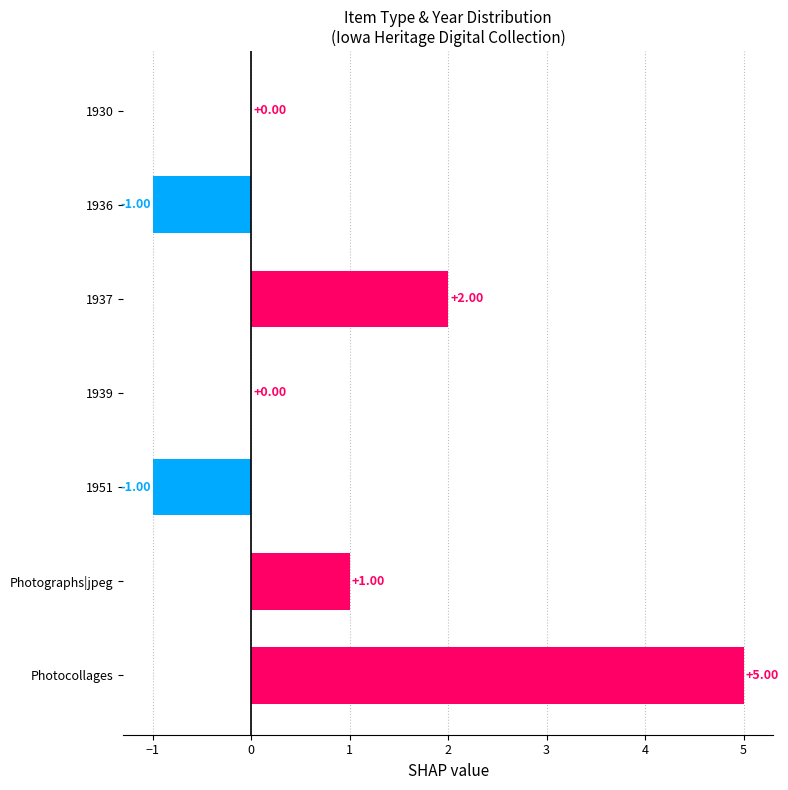

Which label corresponds to the largest value in the chart?

Photocollages